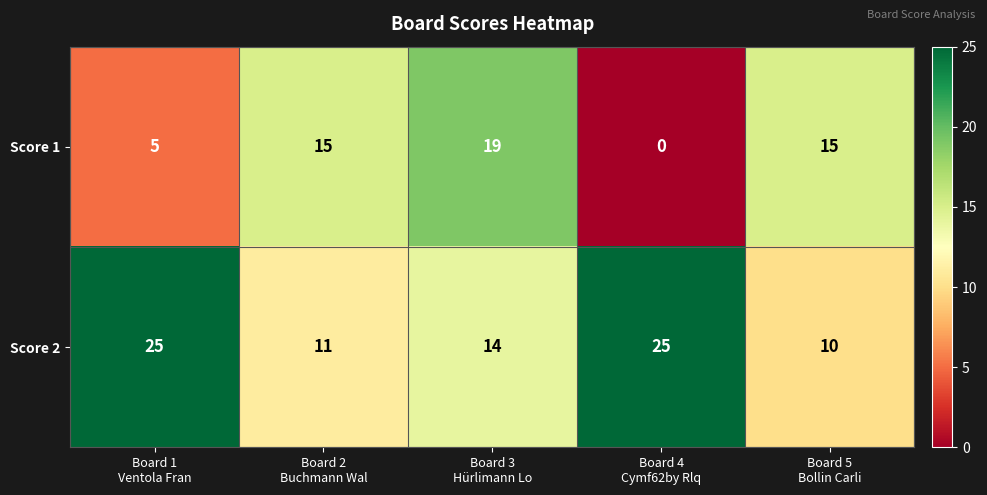

What is the greatest value displayed?

25